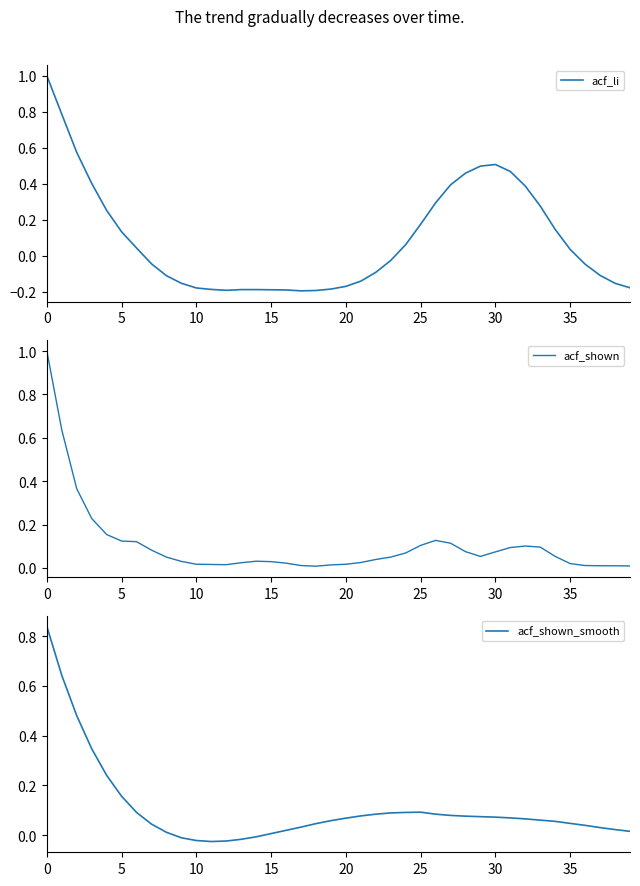

What is the difference between the second highest and second lowest values in the acf_li series?

1.0